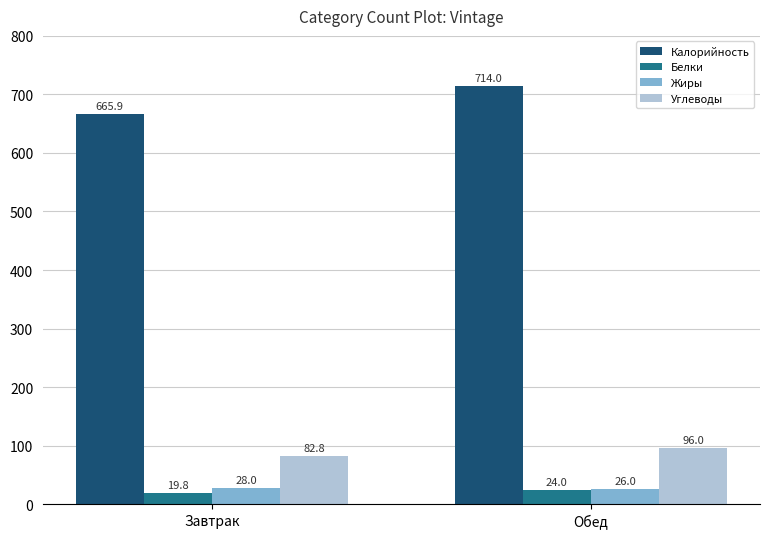

At Завтрак, list the series in order from smallest to largest.

Белки, Жиры, Углеводы, Калорийность